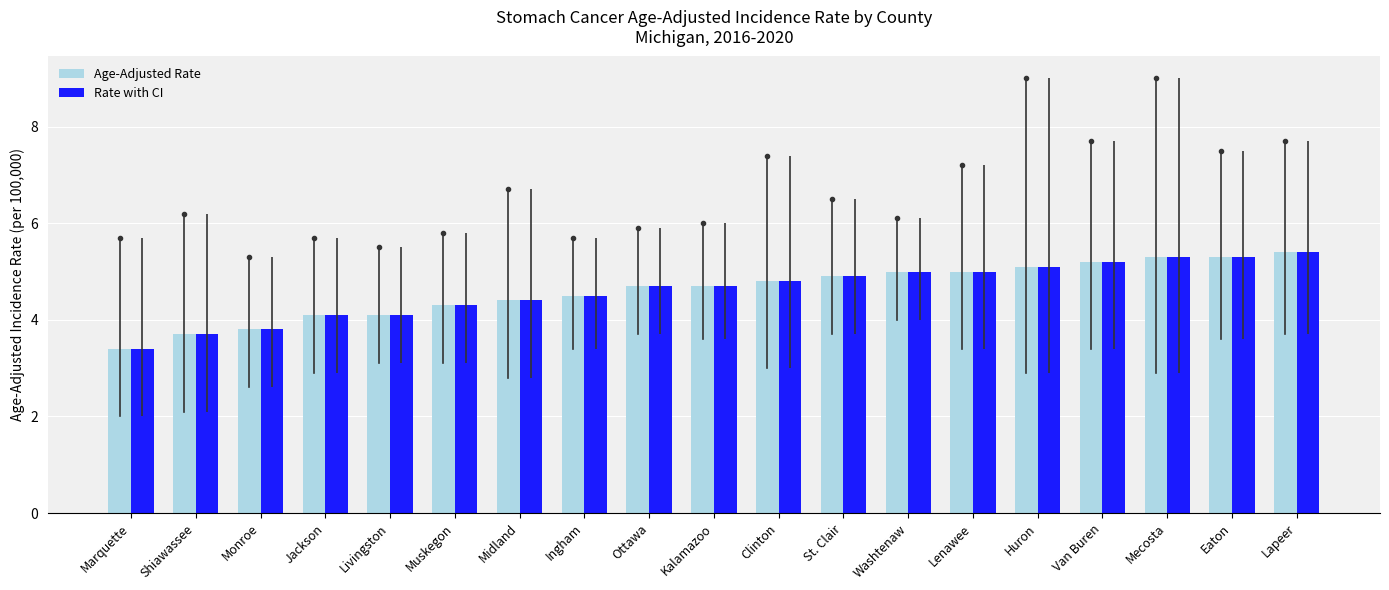

What is the sum of the Rate with CI values at Muskegon and Livingston?

8.4